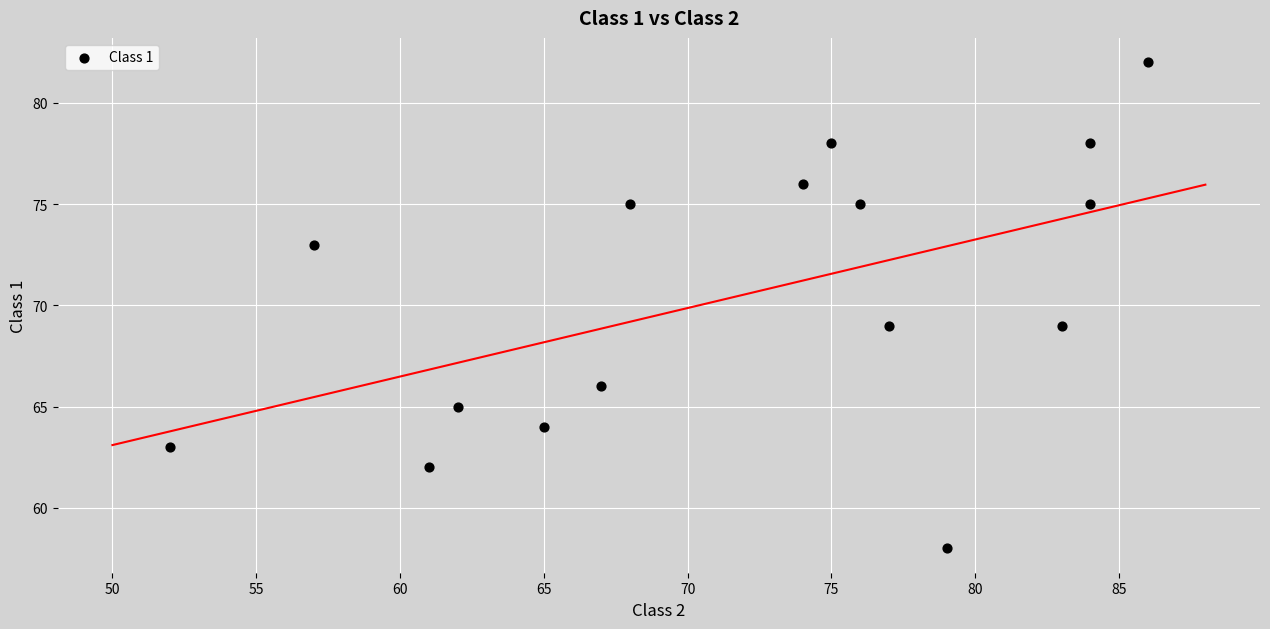

What is the range of X values (max minus min)?

34